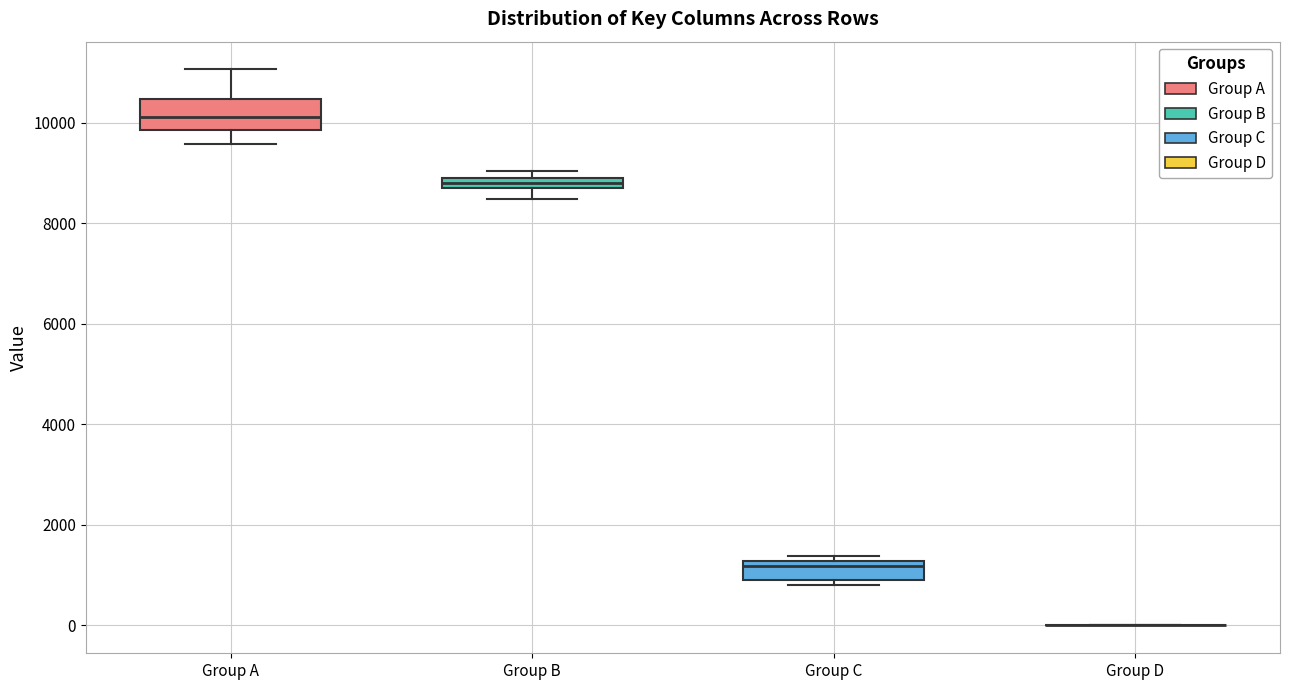

Which box is the tallest, from its lower edge to its upper edge?

Group A